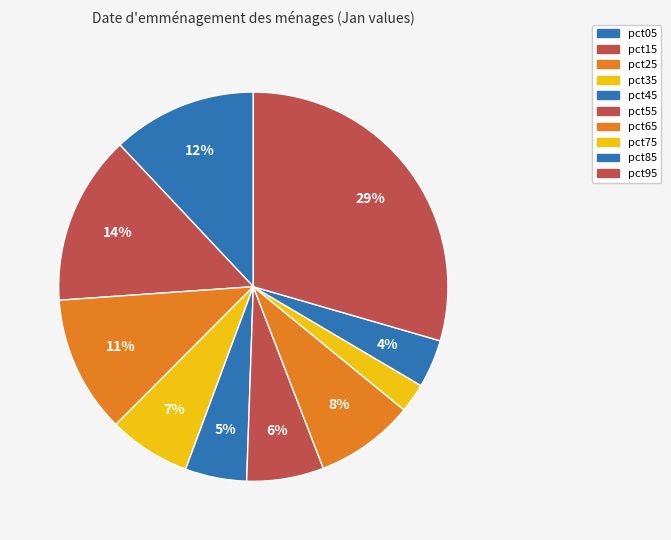

Which slice is the largest?

pct95